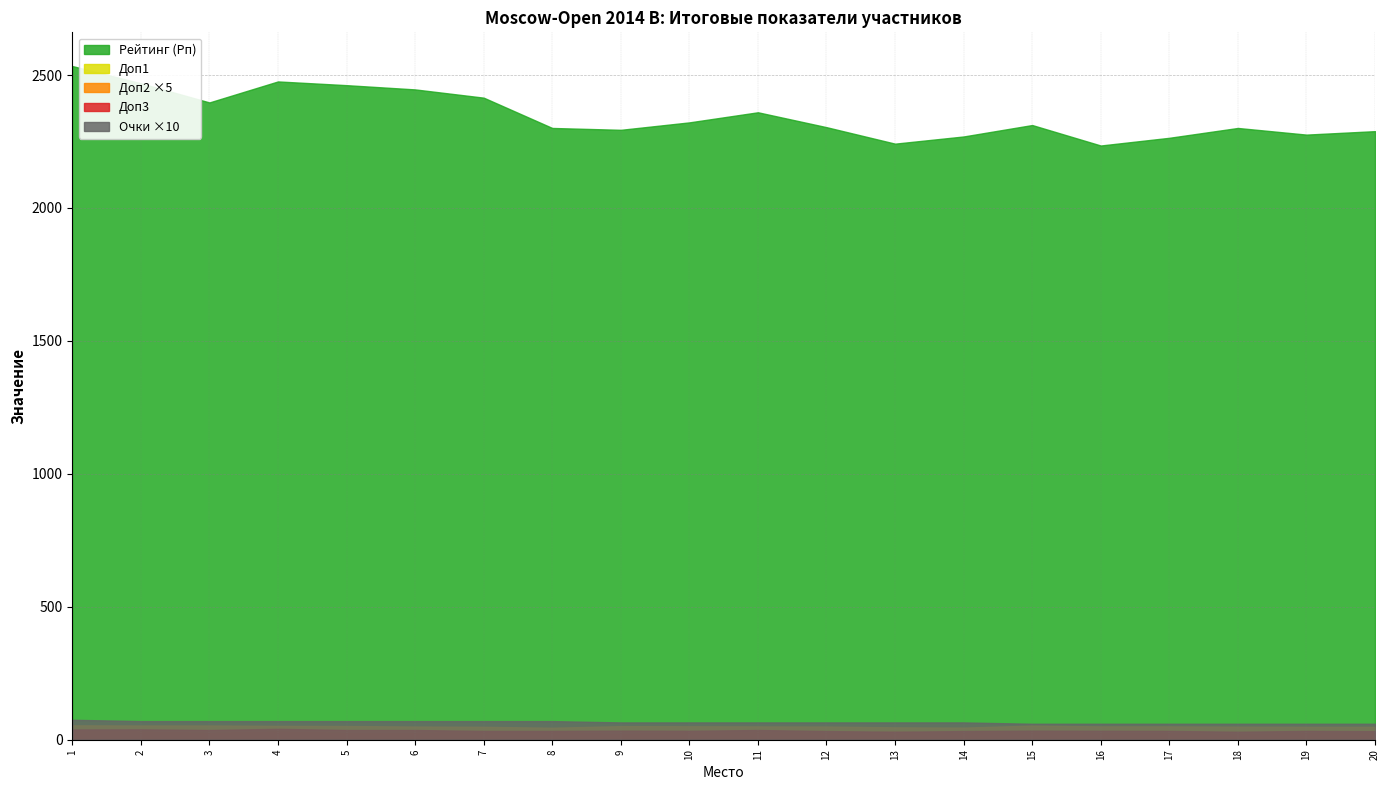

True or false: Очки and Доп3 cross at least once.

False